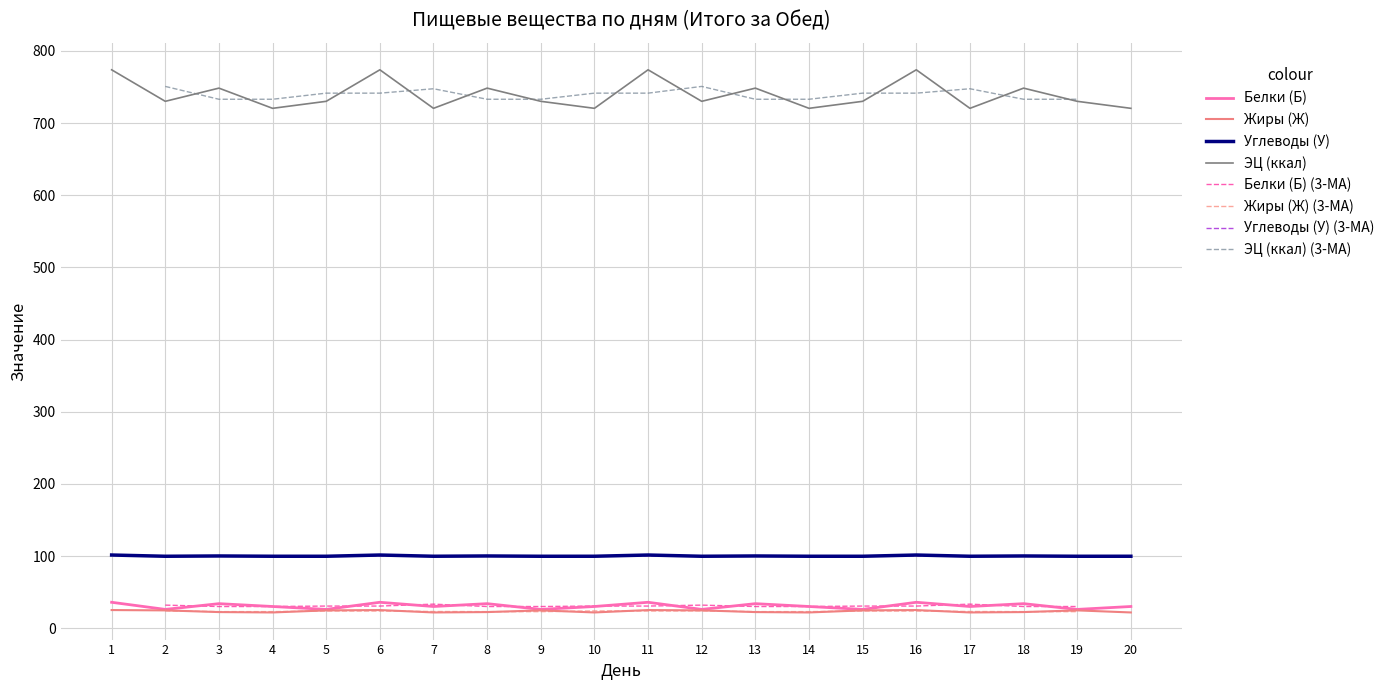

The Углеводы (У) series shows 99.7 at 12. True or false?

True